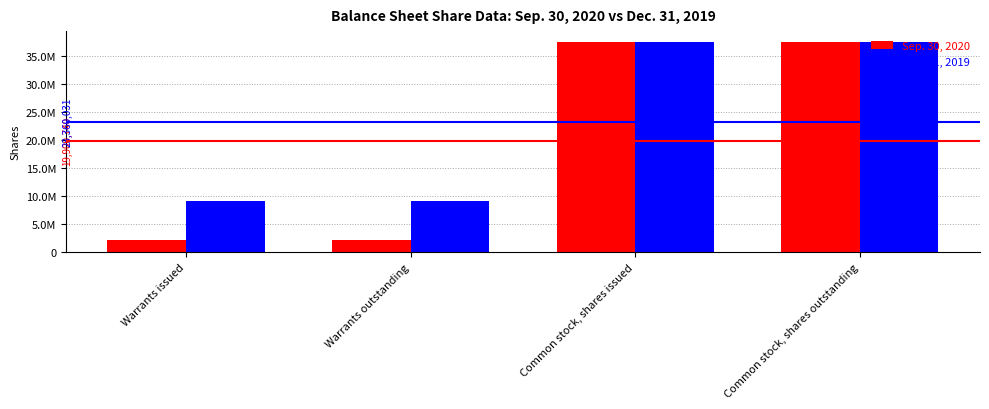

What are all the series names shown in the legend?

Sep. 30, 2020, Dec. 31, 2019